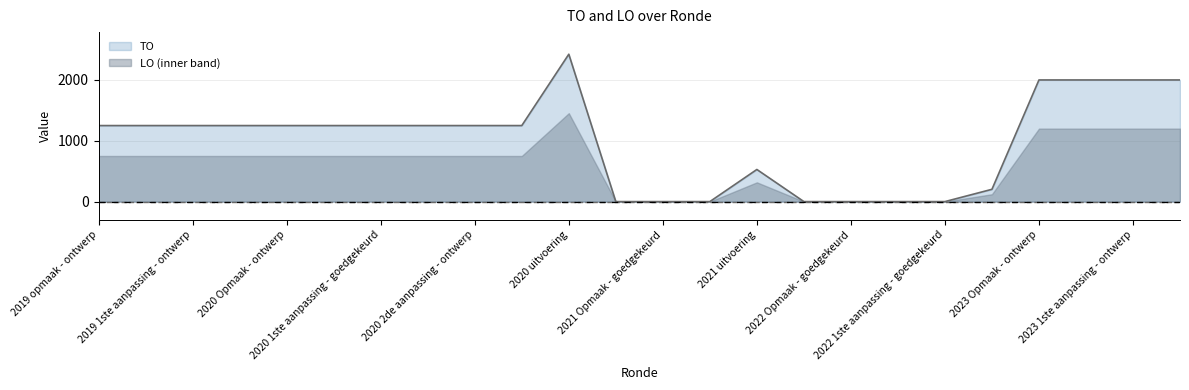

Rank the categories by value from lowest to highest.

2021 Opmaak - ontwerp, 2021 Opmaak - goedgekeurd, 2021 1ste aanpassing - goedgekeurd, 2022 Opmaak - ontwerp, 2022 Opmaak - goedgekeurd, 2022 1ste aanpassing - ontwerp, 2022 1ste aanpassing - goedgekeurd, 2022 uitvoering, 2021 uitvoering, 2019 opmaak - ontwerp, 2019 opmaak - goedgekeurd, 2019 1ste aanpassing - ontwerp, 2019 1ste aanpassing - goedgekeurd, 2020 Opmaak - ontwerp, 2020 Opmaak - goedgekeurd, 2020 1ste aanpassing - goedgekeurd, 2020 1ste aanpassing - ontwerp, 2020 2de aanpassing - ontwerp, 2020 2de aanpassing - goedgekeurd, 2023 Opmaak - ontwerp, 2023 Opmaak - goedgekeurd, 2023 1ste aanpassing - ontwerp, 2023 1ste aanpassing - goedgekeurd, 2020 uitvoering